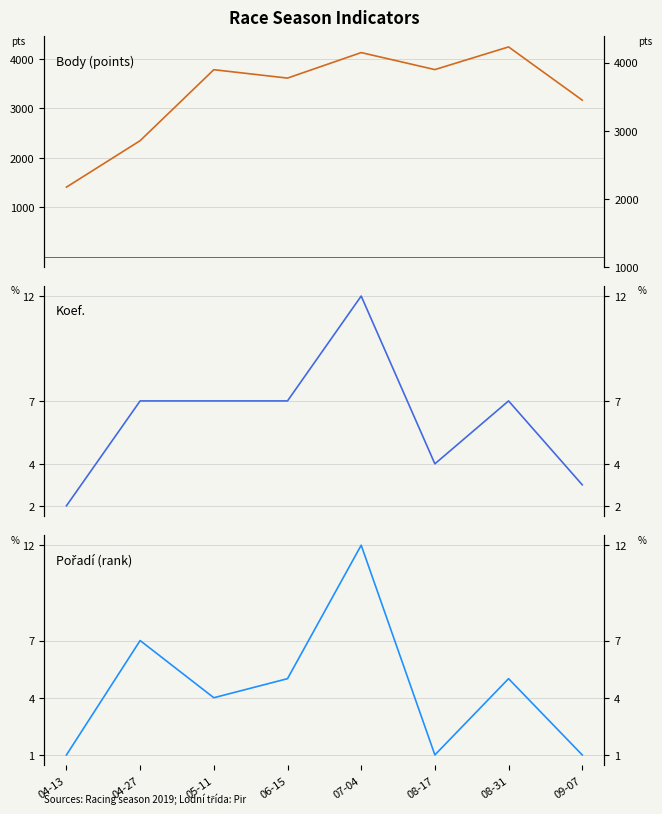

Count the number of data series in this chart.

3